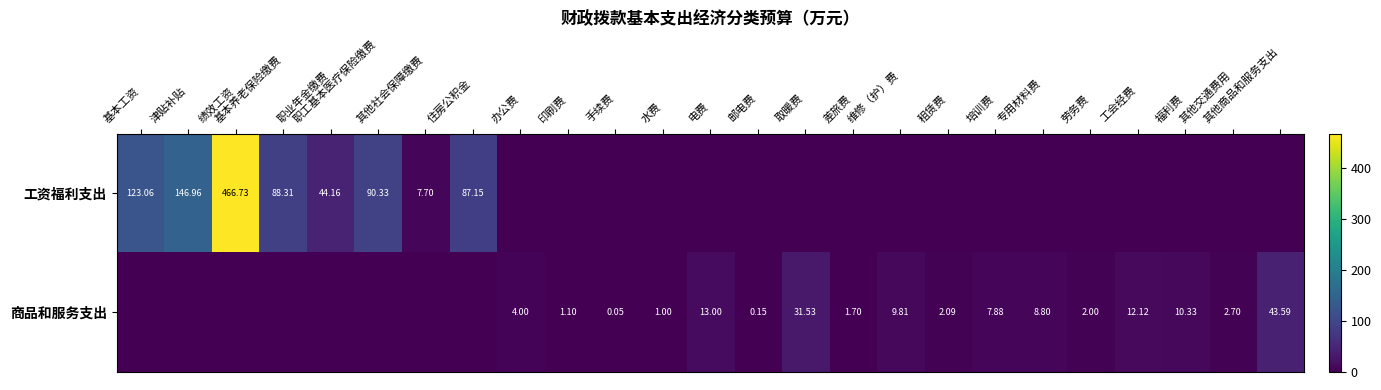

Rank the series by their maximum value, from lowest to highest.

商品和服务支出, 工资福利支出